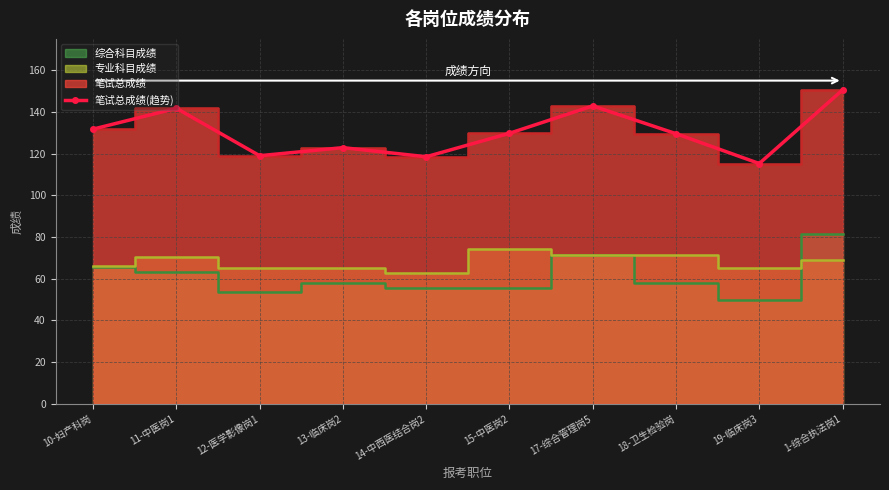

How many interior local valleys (lower than both neighbors) does the data have?

3